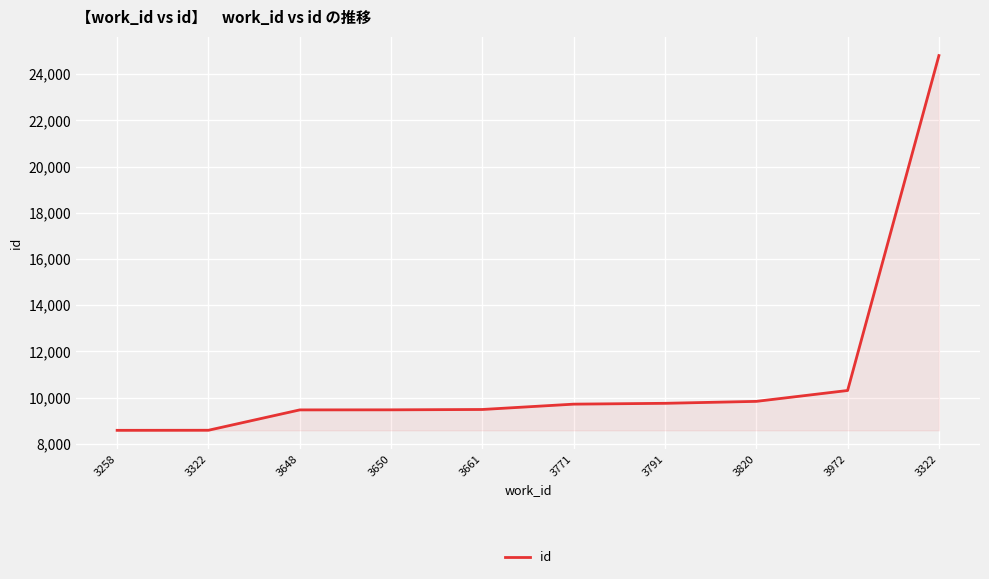

How many series are shown in this chart?

1